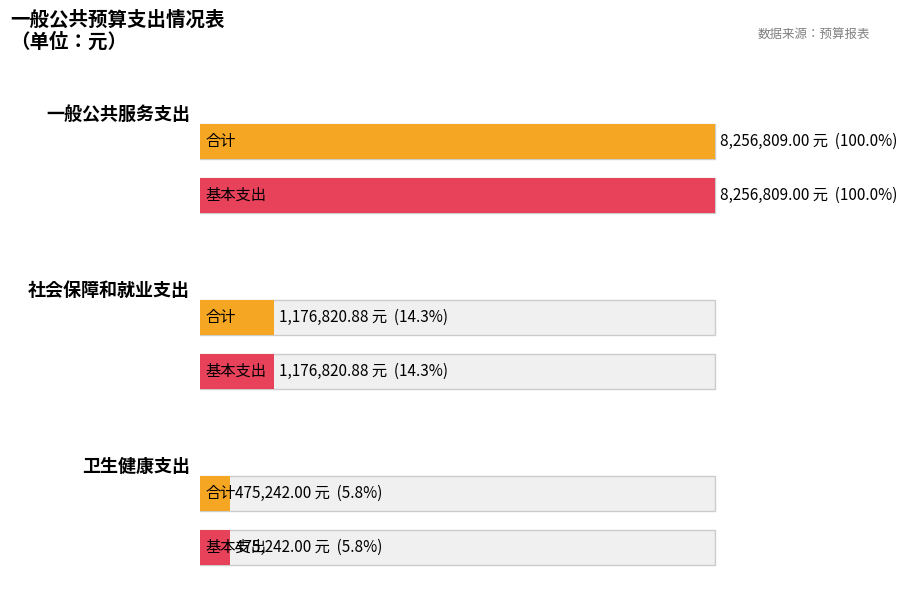

True or false: 合计 has a value of 1850146.4 at 社会保障和就业支出.

False